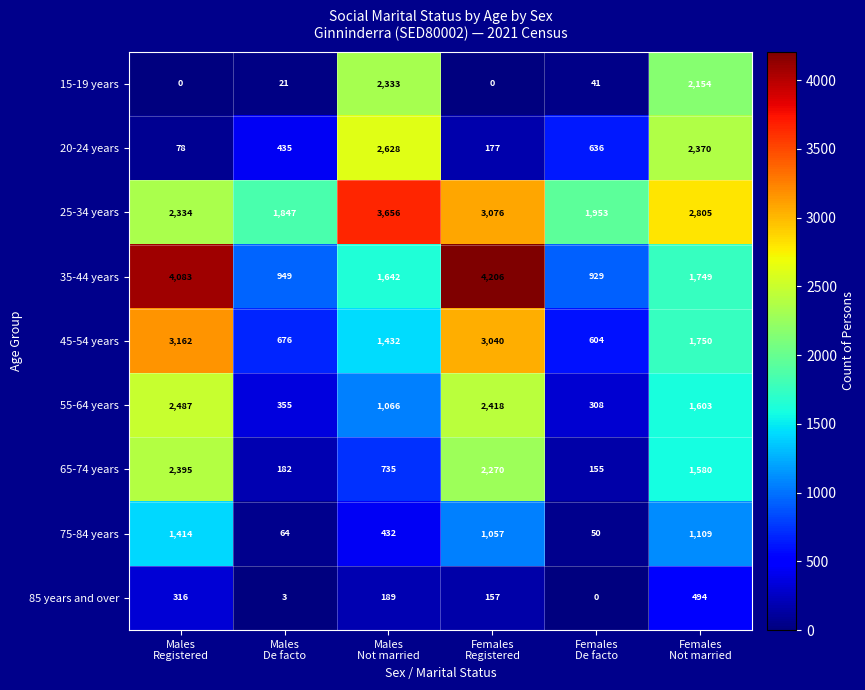

What is the difference between the highest and lowest values at Females
De facto?

1953